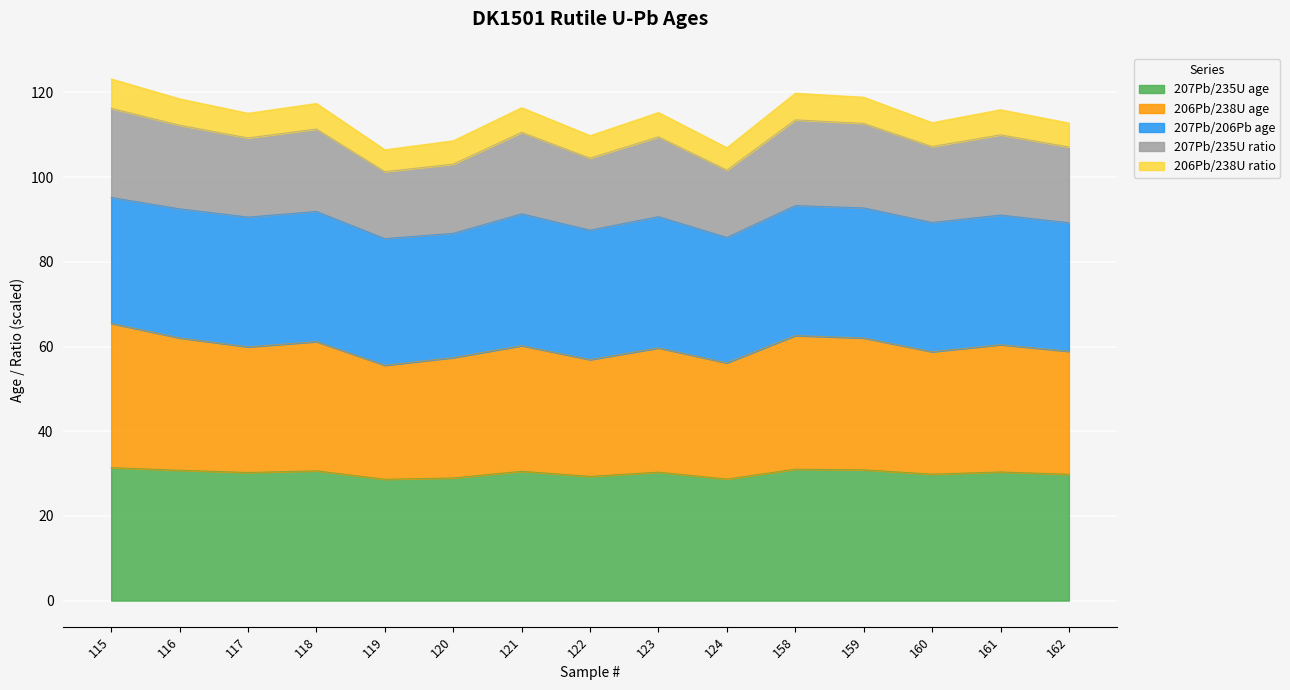

At how many categories does at least one series exceed 53?

15